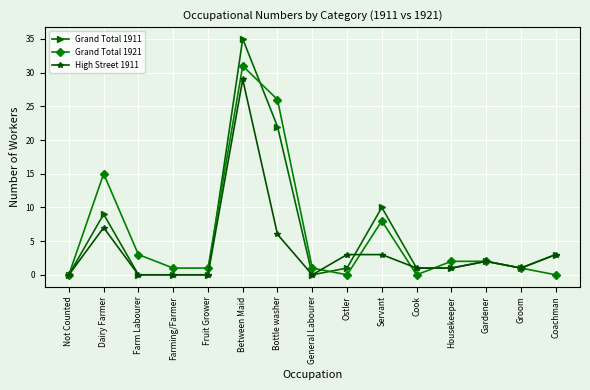

What is the total value across all series at Between Maid?

95